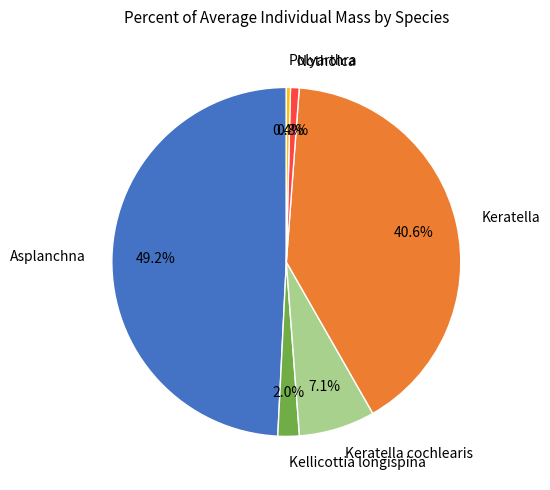

What percentage is NOT represented by Keratella cochlearis?

92.9%